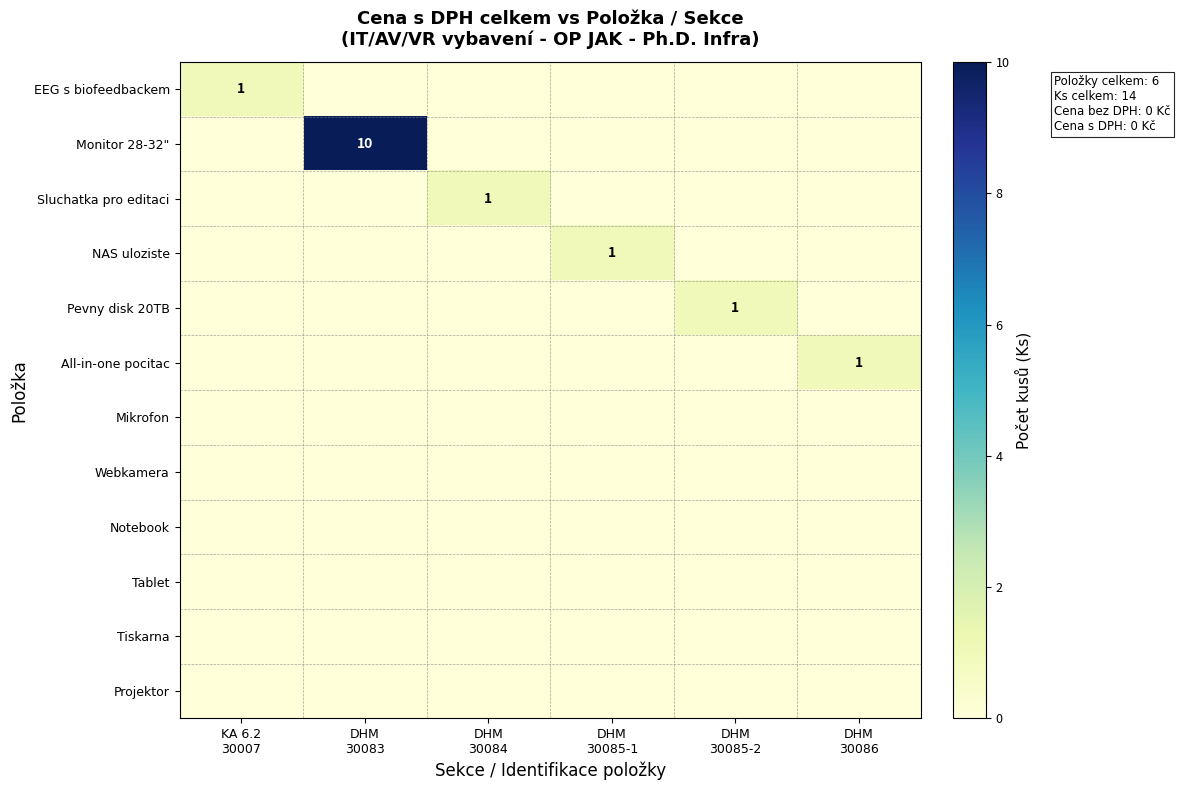

Rank the series by their maximum value, from lowest to highest.

Mikrofon, Webkamera, Notebook, Tablet, Tiskarna, Projektor, EEG s biofeedbackem, Sluchatka pro editaci, NAS uloziste, Pevny disk 20TB, All-in-one pocitac, Monitor 28-32"